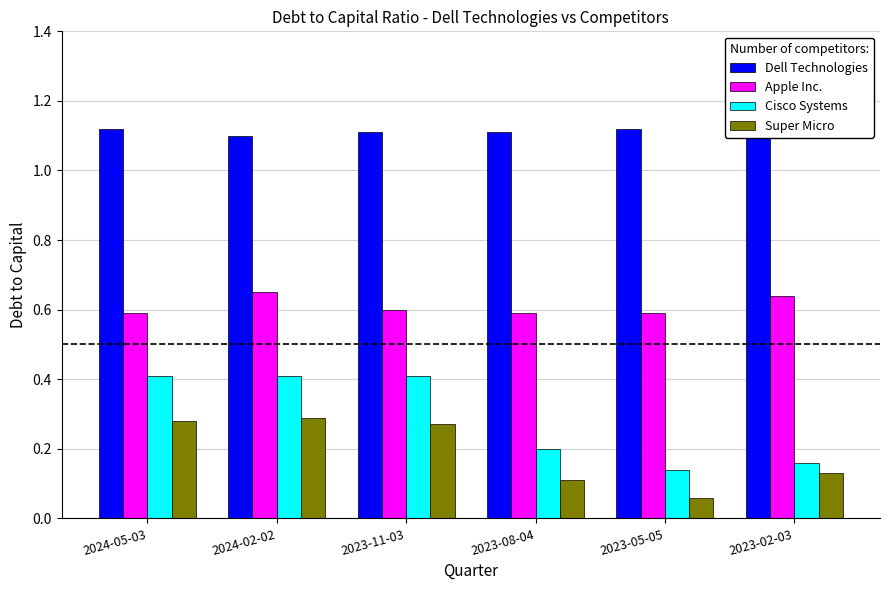

What are all the series names shown in the legend?

Dell Technologies, Apple Inc., Cisco Systems, Super Micro